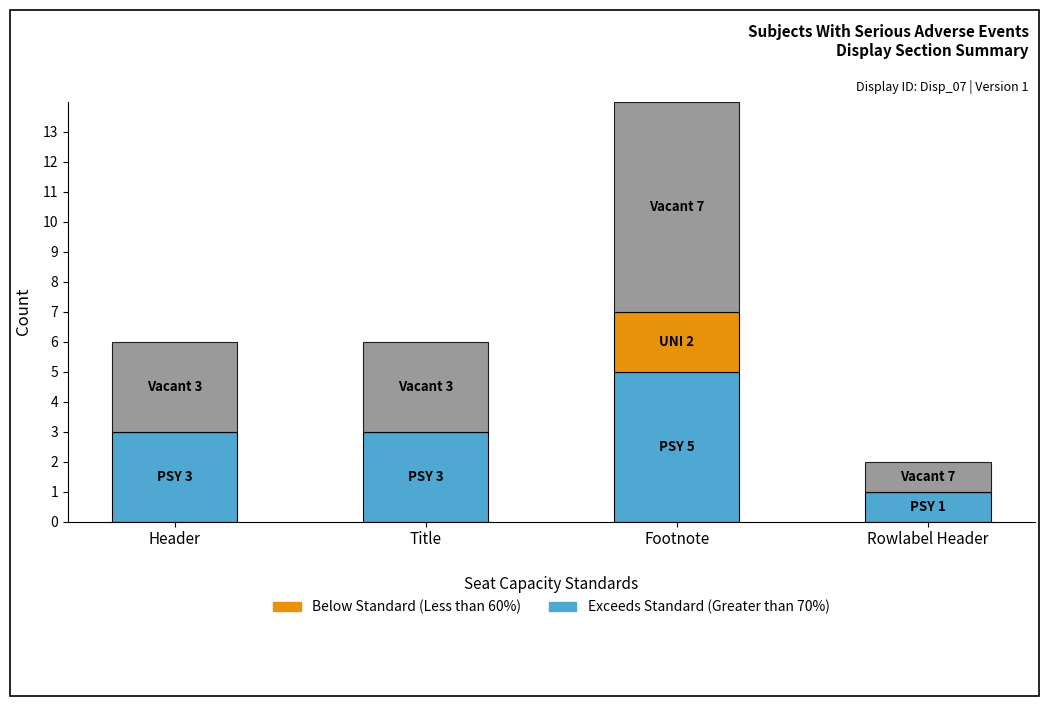

At which category is the sum across all series the highest?

Footnote